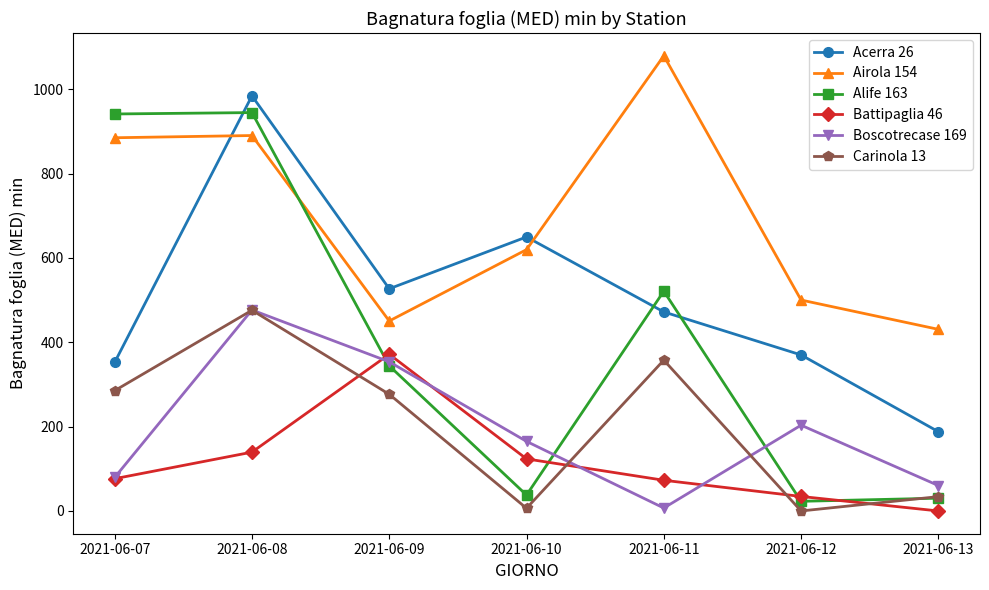

What is the average value of the Acerra 26 series?

506.2